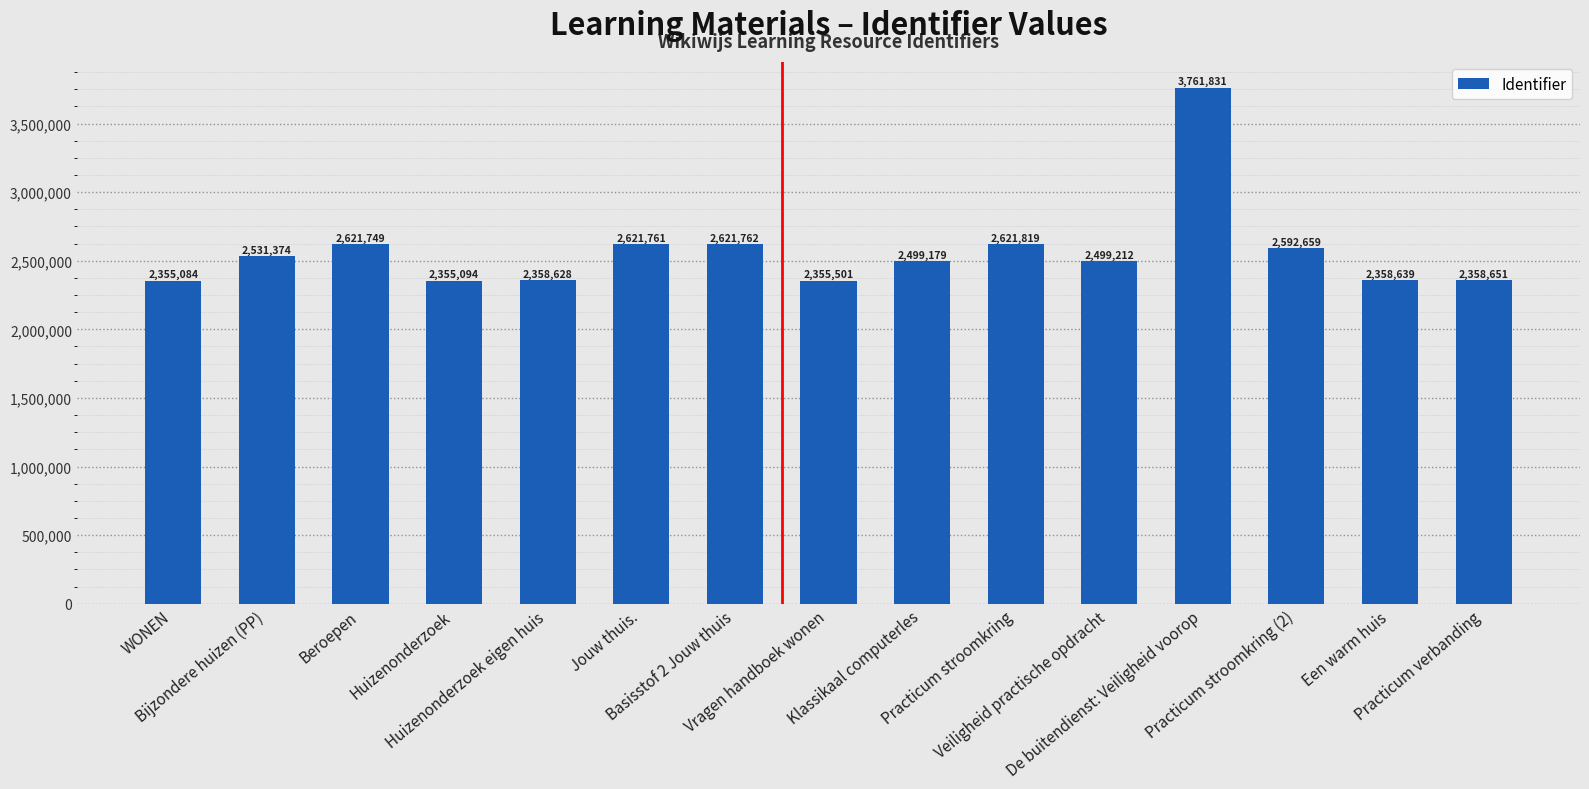

What is the difference between the maximum and second lowest values?

1406737